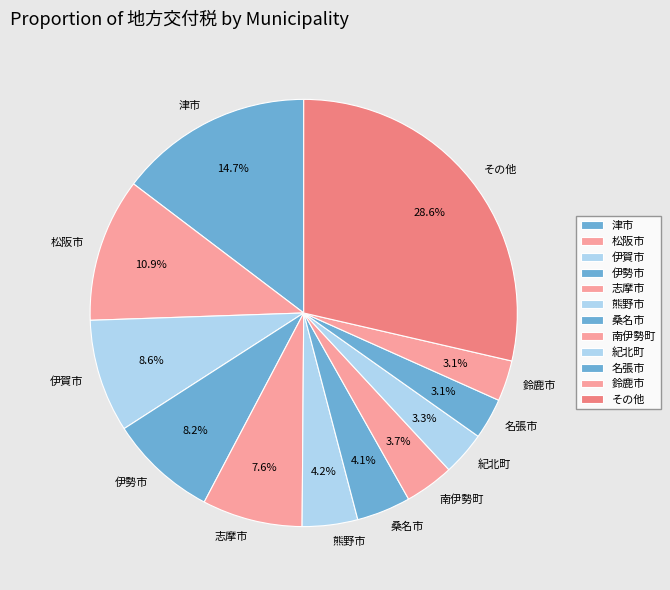

Which category has the biggest portion of the pie?

その他